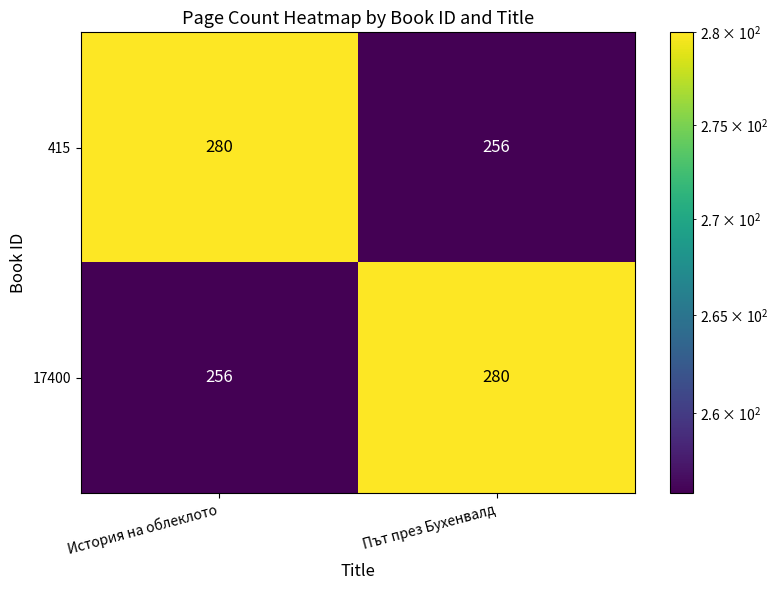

At which label does 415 reach its peak?

История на облеклото